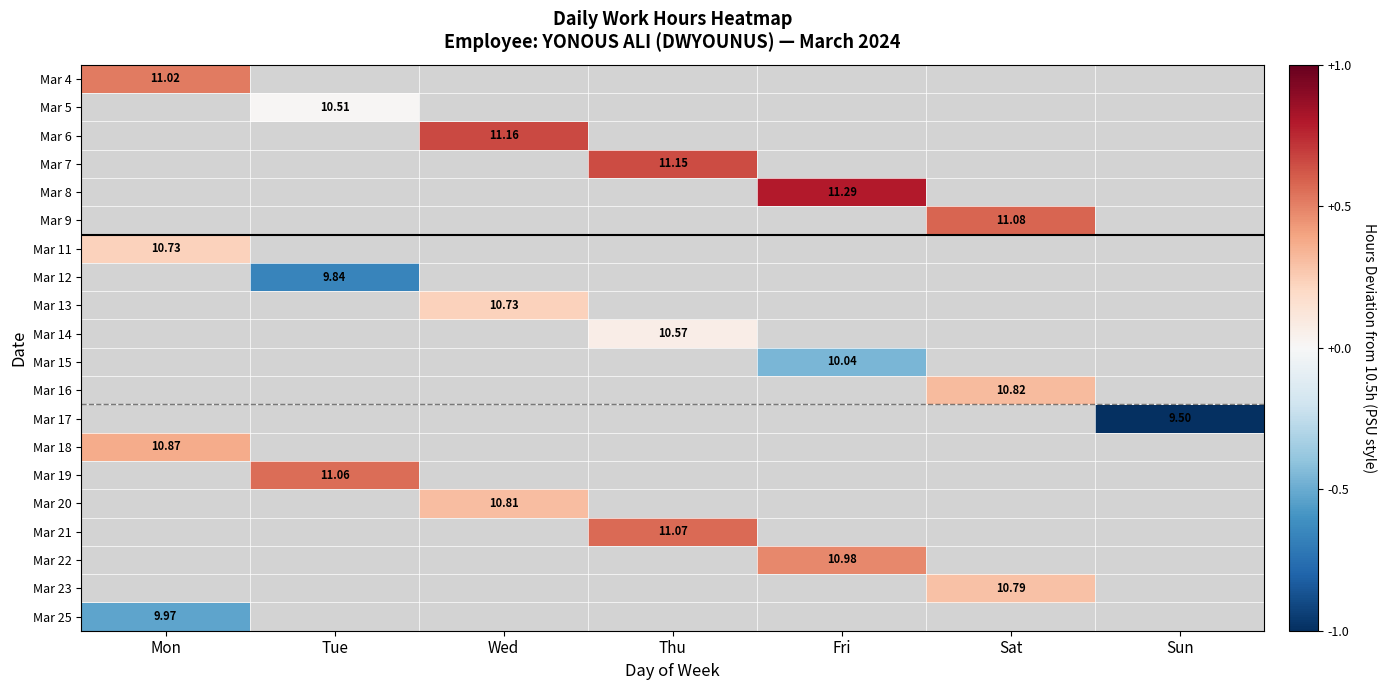

What is the maximum value shown in the chart?

0.8